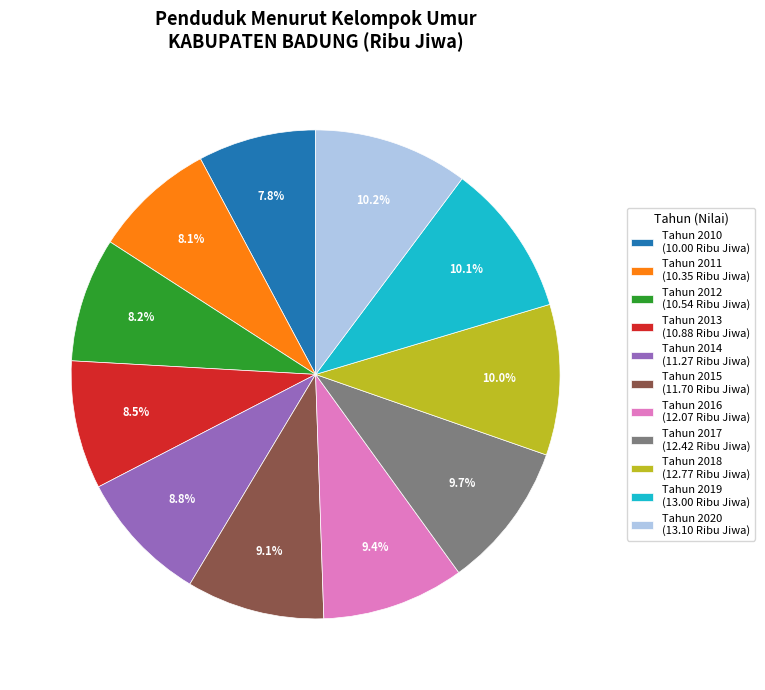

Does Tahun 2014 (11.27 Ribu Jiwa) represent more than half of the total?

No